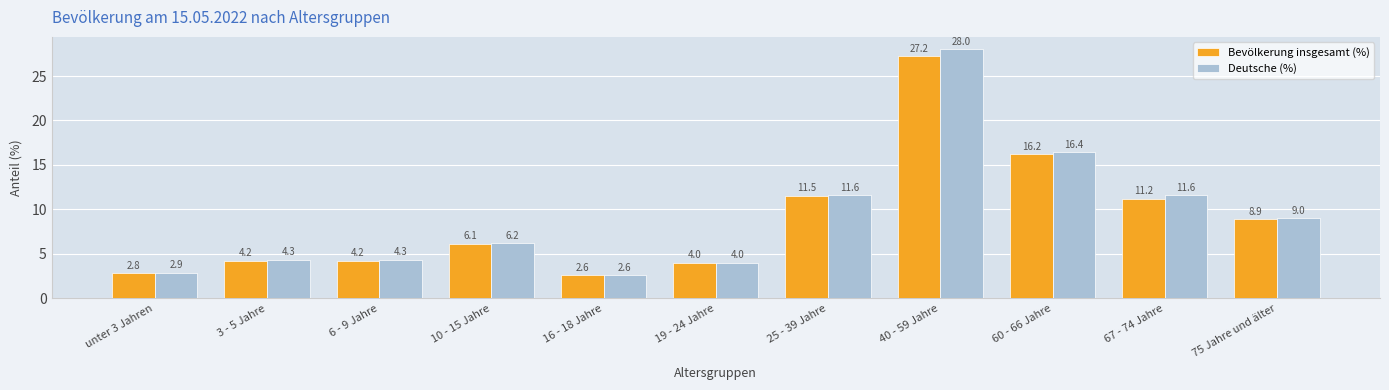

List the series in order of their overall mean, lowest first.

Bevölkerung insgesamt (%), Deutsche (%)